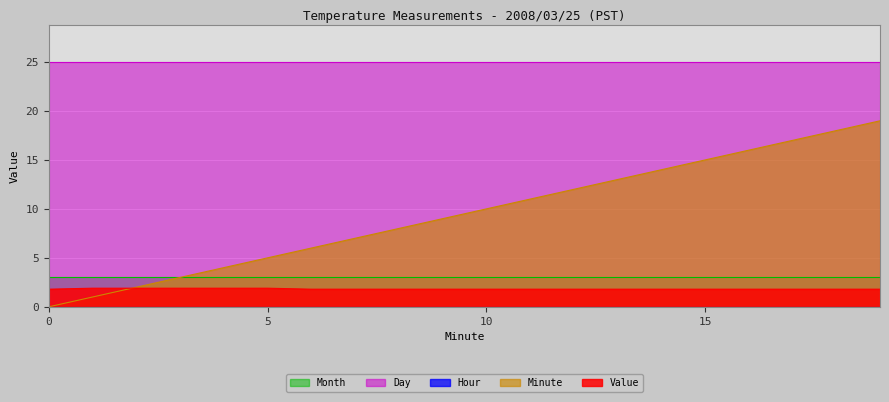

The value of Hour at 7 is 0.0. True or false?

True